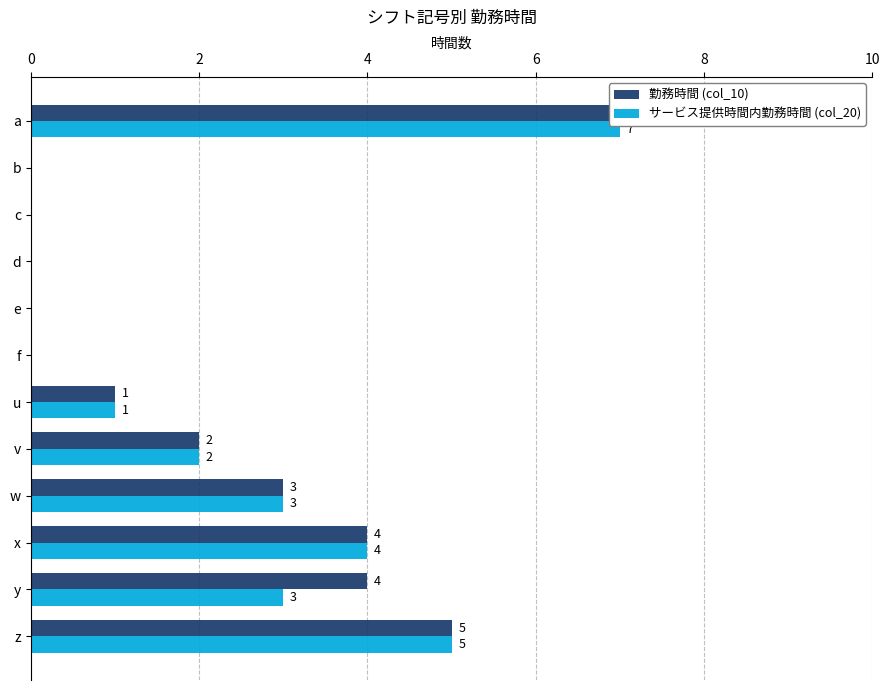

What value does the サービス提供時間内勤務時間 (col_20) series have at u?

1